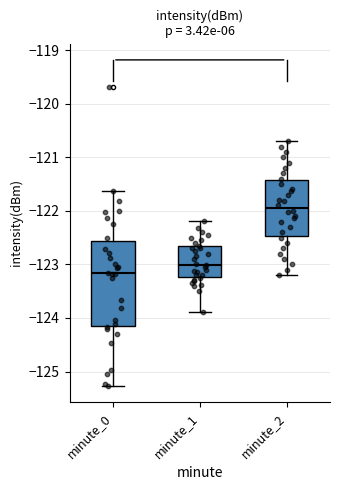

Comparing the boxes themselves (not the whiskers), which one is the tallest?

minute_0